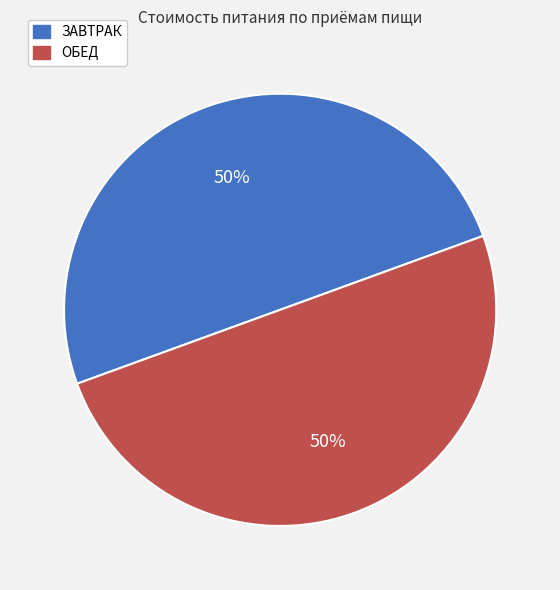

Combined, do ОБЕД and ЗАВТРАК account for over 50%?

Yes